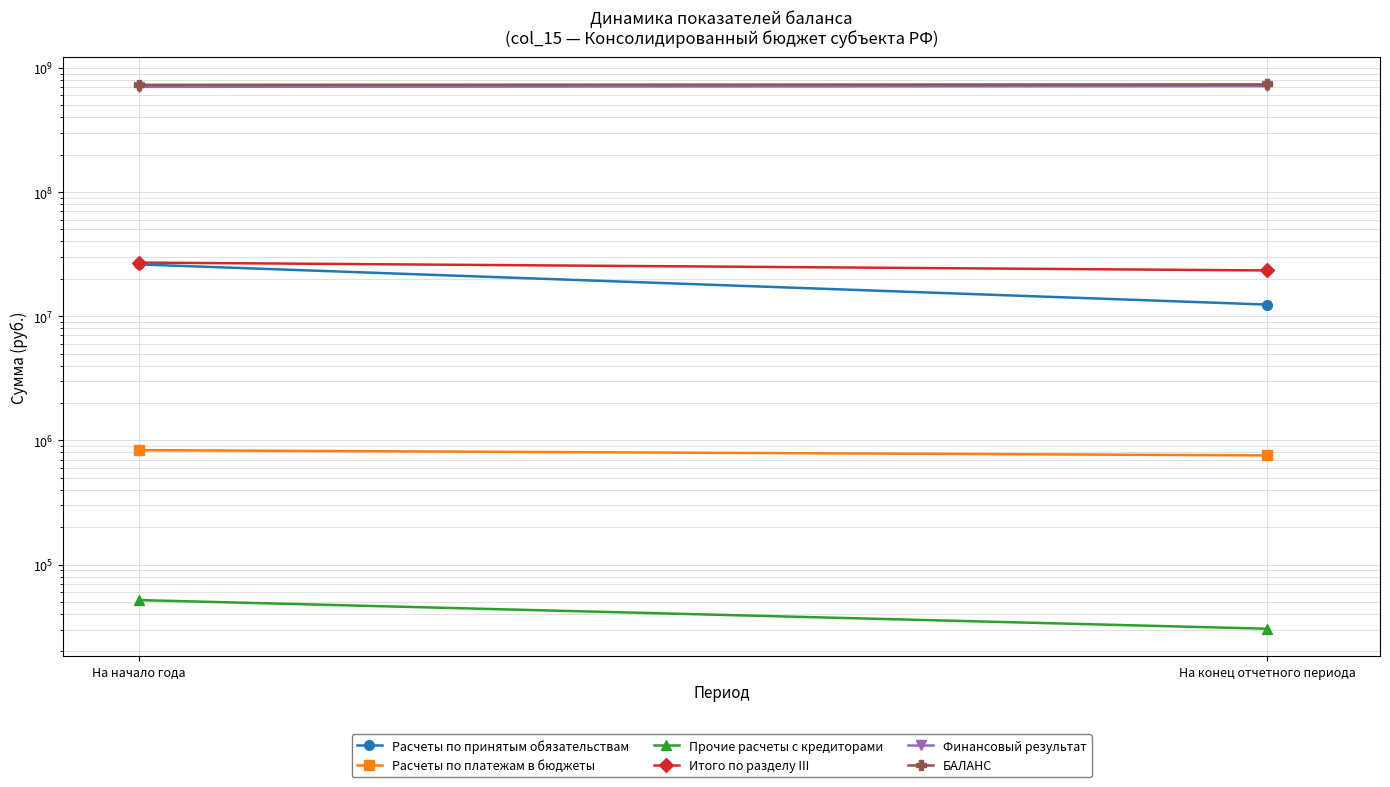

Which category has the highest value across all series?

На конец отчетного периода